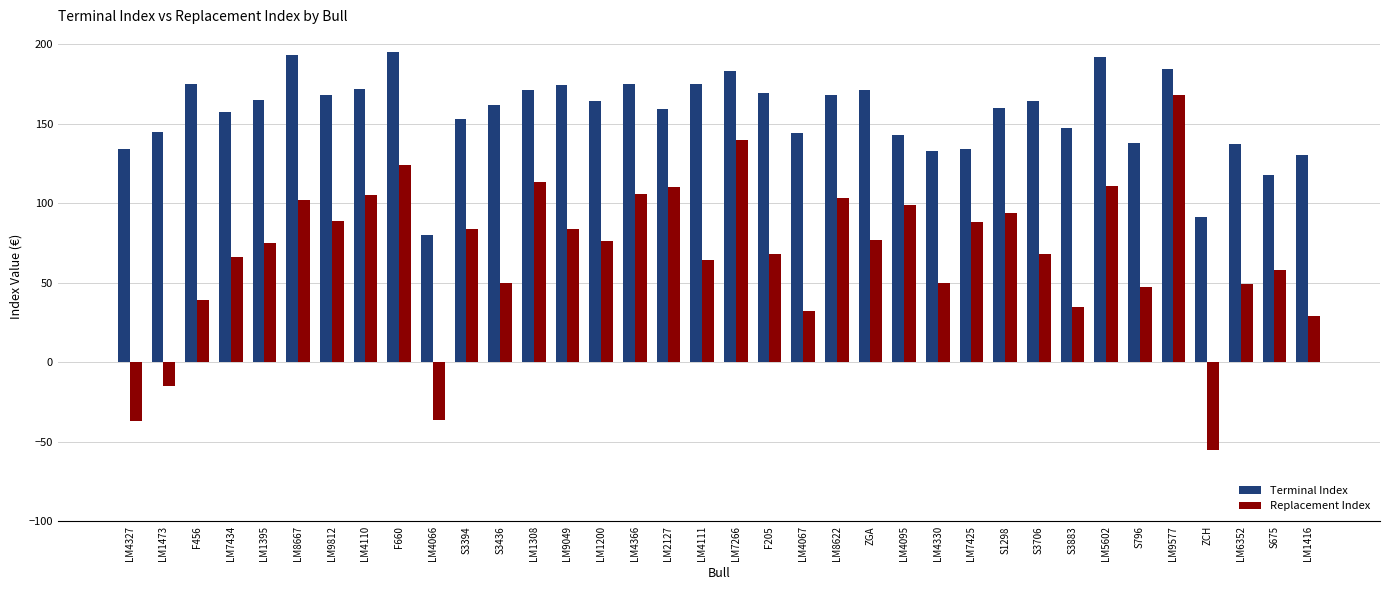

Read the Terminal Index value at LM4095.

143